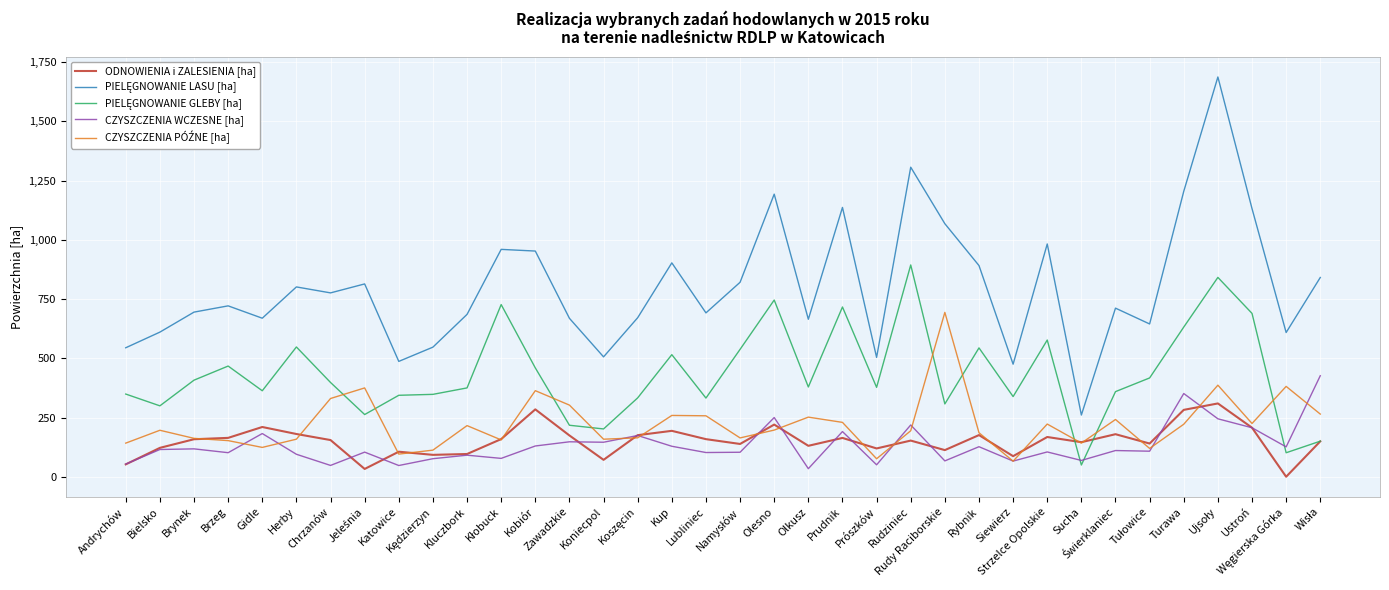

Does the chart have visible grid lines?

Yes